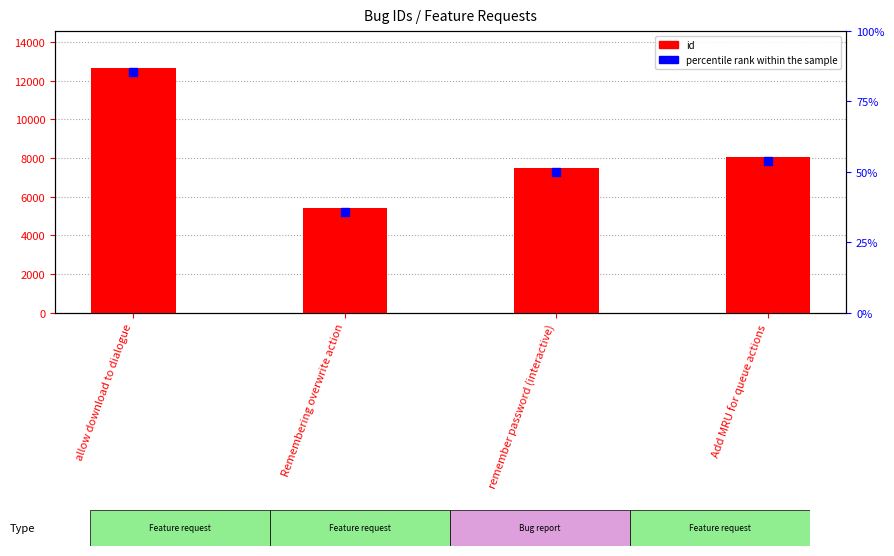

Which series has the largest Y range (max minus min)?

id